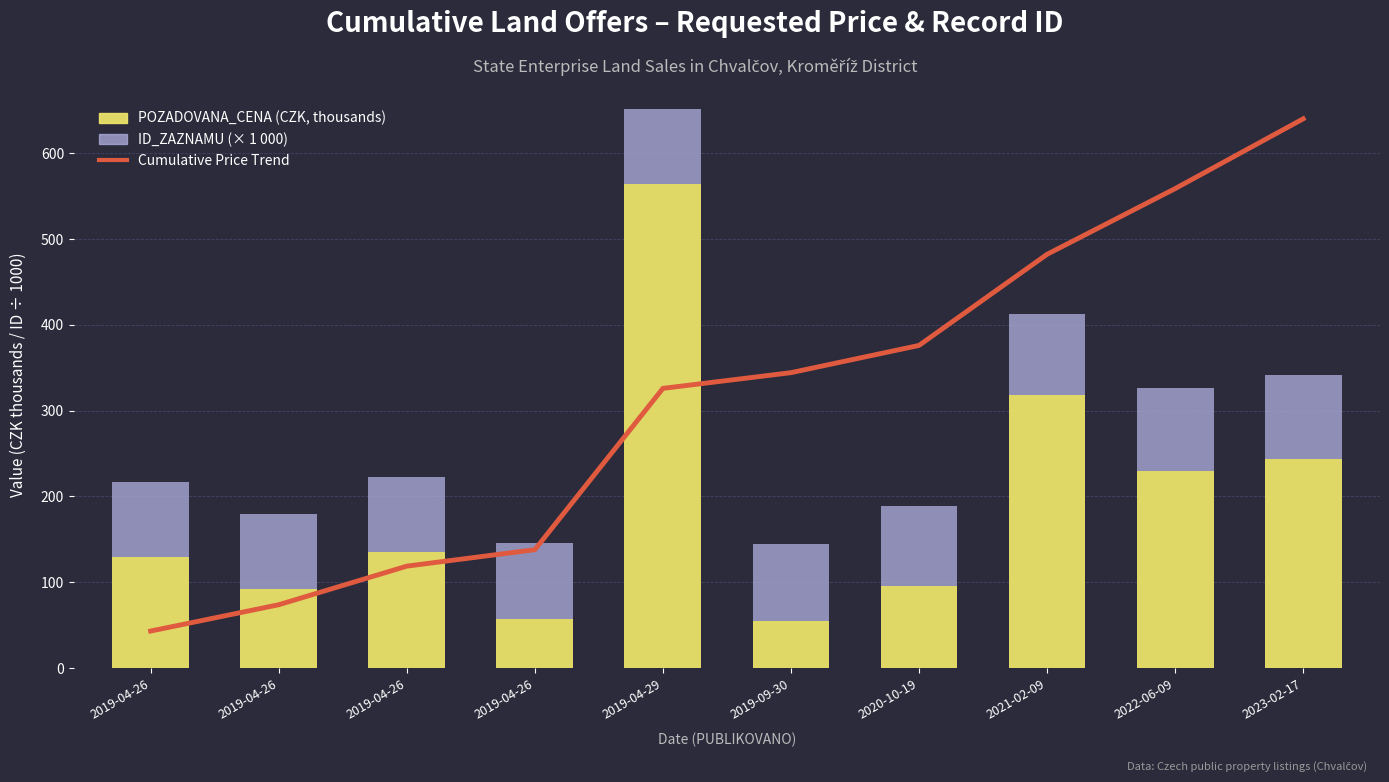

What is the label of the 1st bar from the right?

2023-02-17